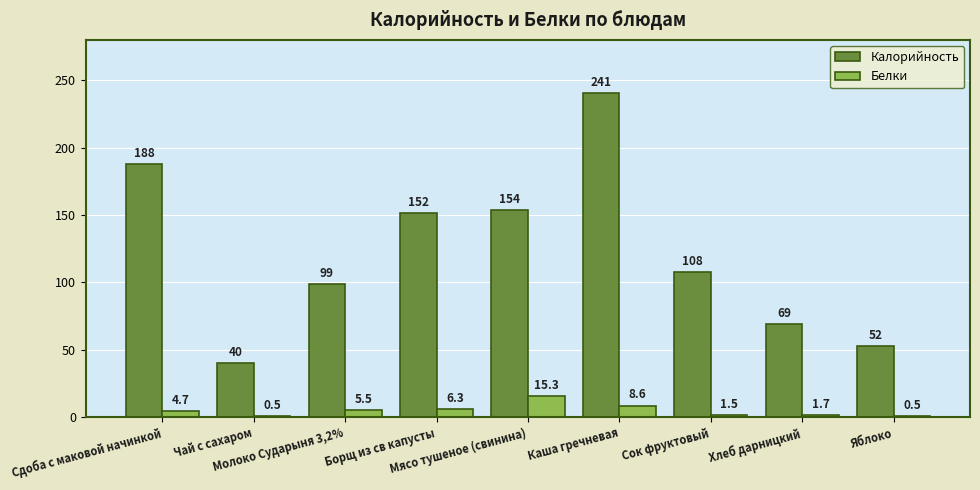

Which series has the largest total across all categories?

Калорийность